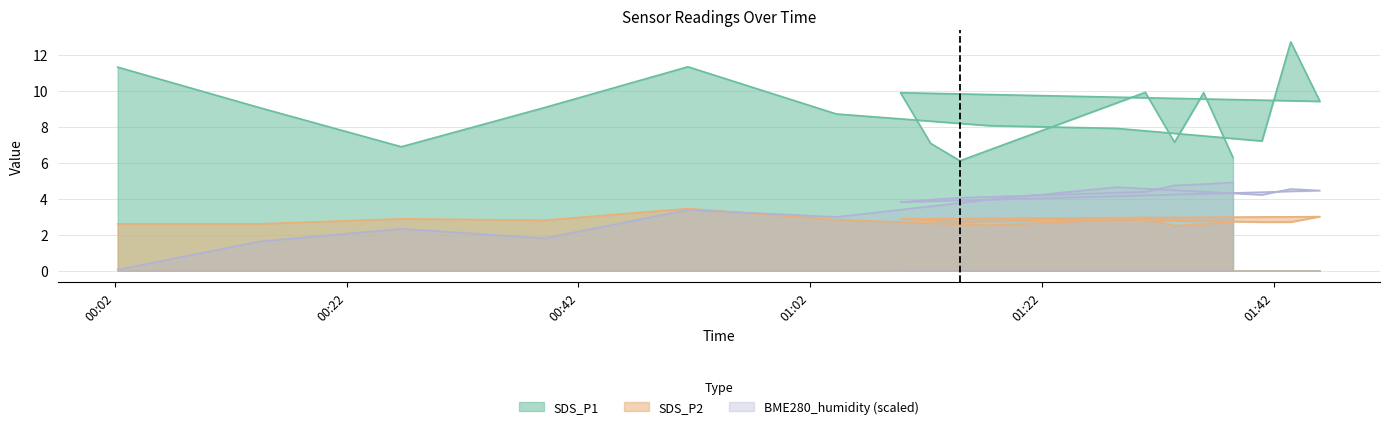

Reading left to right, list all the values displayed in this chart.

SDS_P1: 11.3	9.1	6.9	9.1	11.3	8.7	8.1	7.9	7.2	12.7	9.4	9.9	7.1	6.1	9.9	7.1	9.9	6.3
SDS_P2: 2.6	2.6	2.9	2.8	3.5	2.8	2.5	2.8	2.7	2.7	3.0	2.9	2.8	2.7	2.9	2.5	2.6	2.7
BME280_humidity: 0.1	1.6	2.3	1.8	3.4	3.0	3.9	4.6	4.2	4.5	4.4	3.8	3.9	4.0	4.4	4.7	4.8	4.9